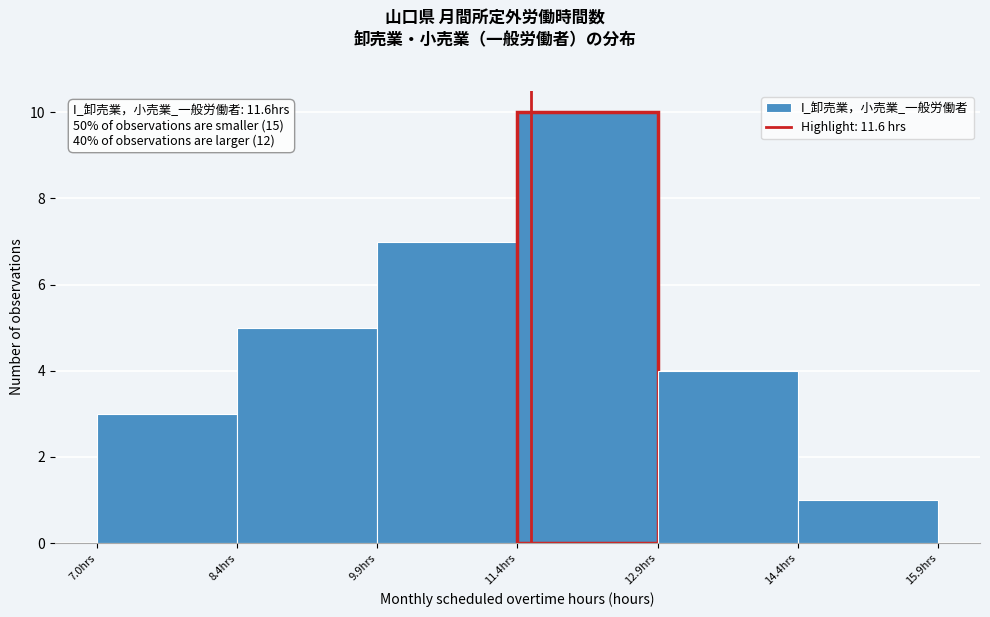

What is the height of the bar covering 12.95 to 14.45 on the x-axis? Neither the bar edges nor the heights are printed on the chart, so give them approximately, as read against the axes.

4